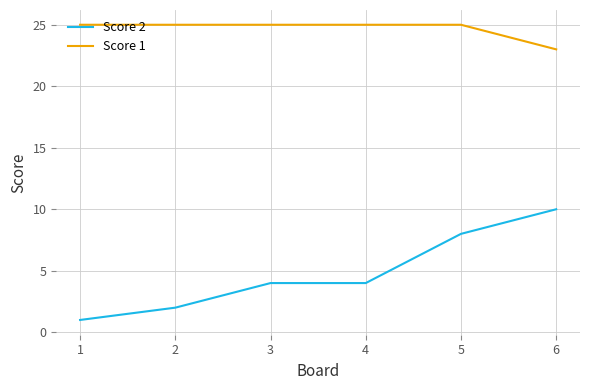

Read the Score 2 value at 5.

8